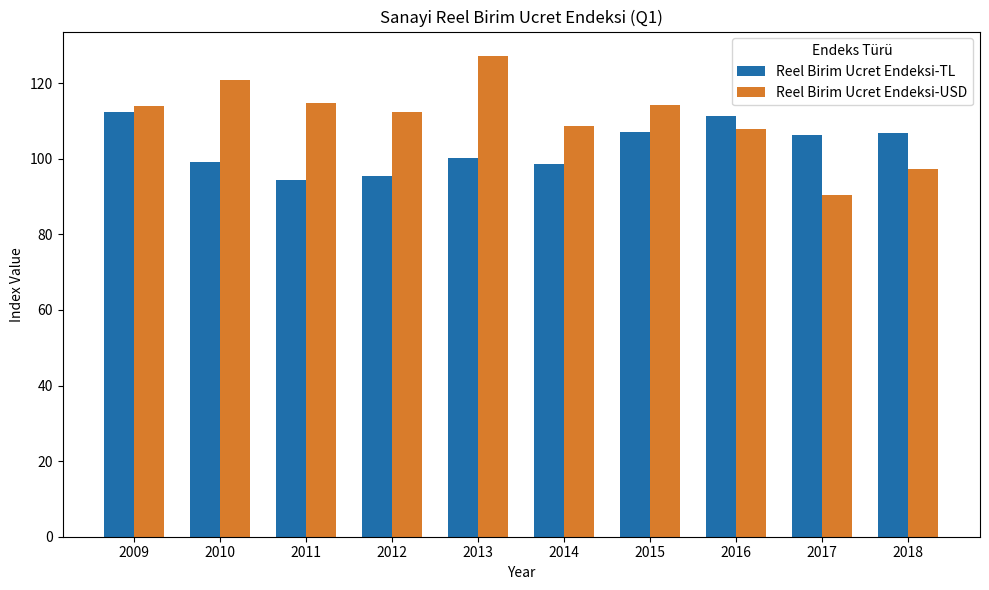

Between 2013 and 2015, which series saw the biggest shift?

Reel Birim Ucret Endeksi-USD